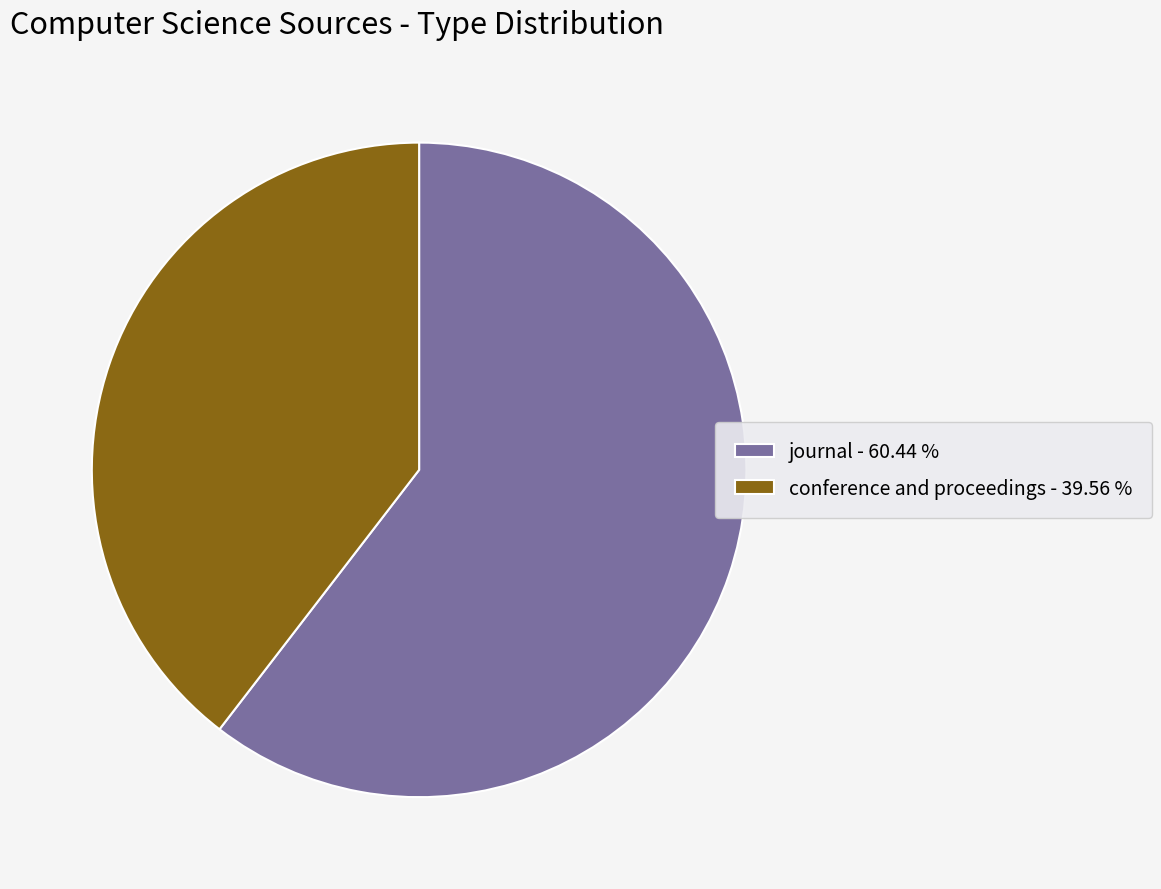

Does any single category account for the majority?

Yes